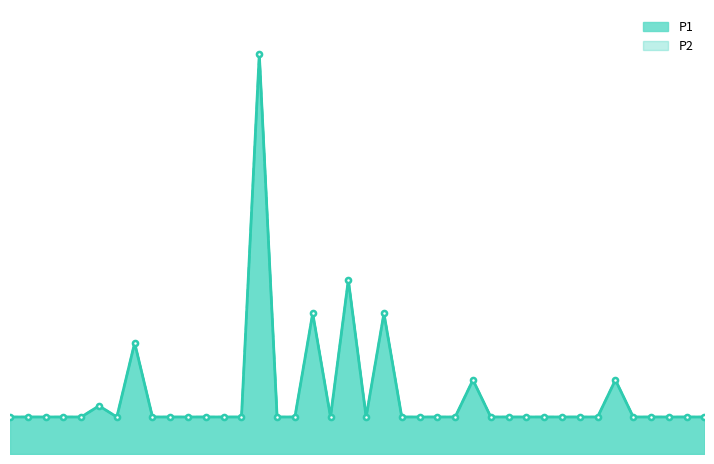

What is the maximum value for P2?

1.1